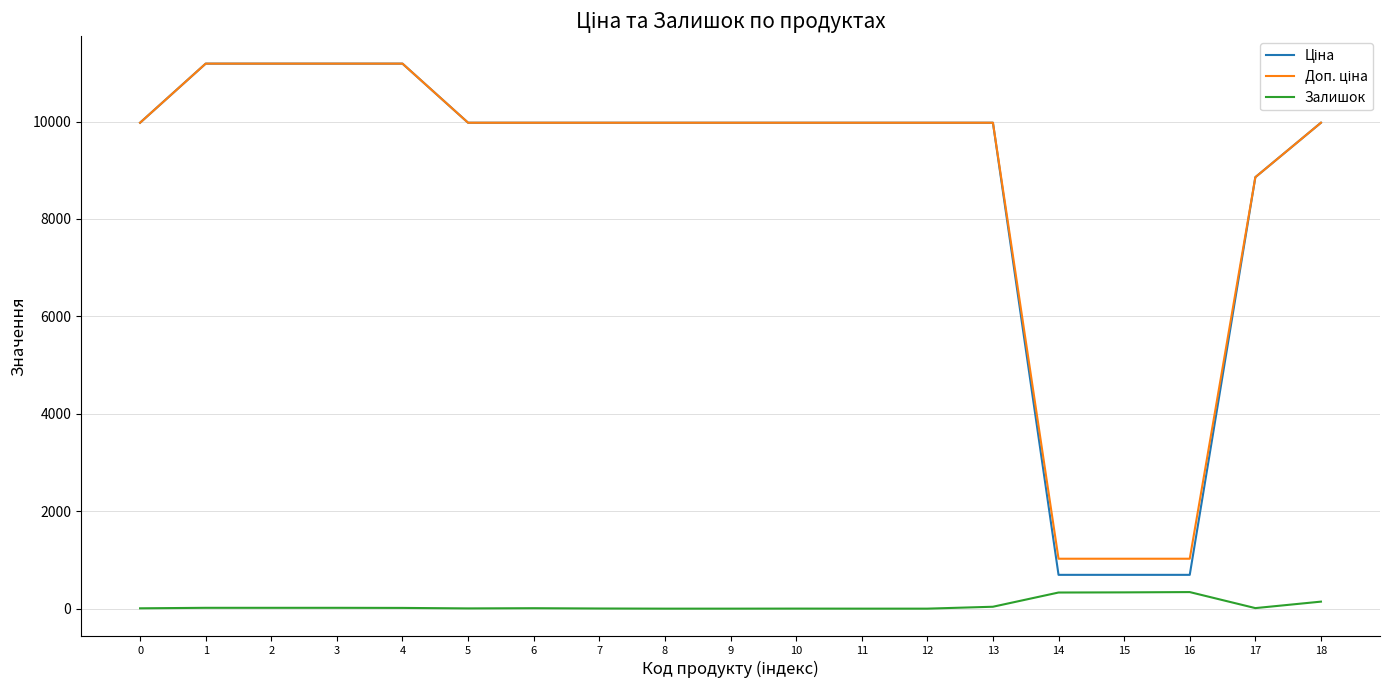

What is the greatest value displayed?

11188.2